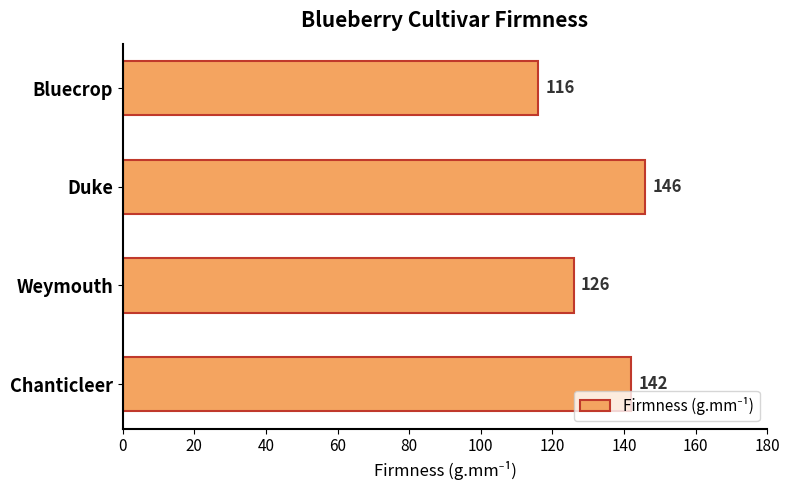

Reading bottom to top, transcribe all the data shown in this chart.

Chanticleer=142	Weymouth=126	Duke=146	Bluecrop=116